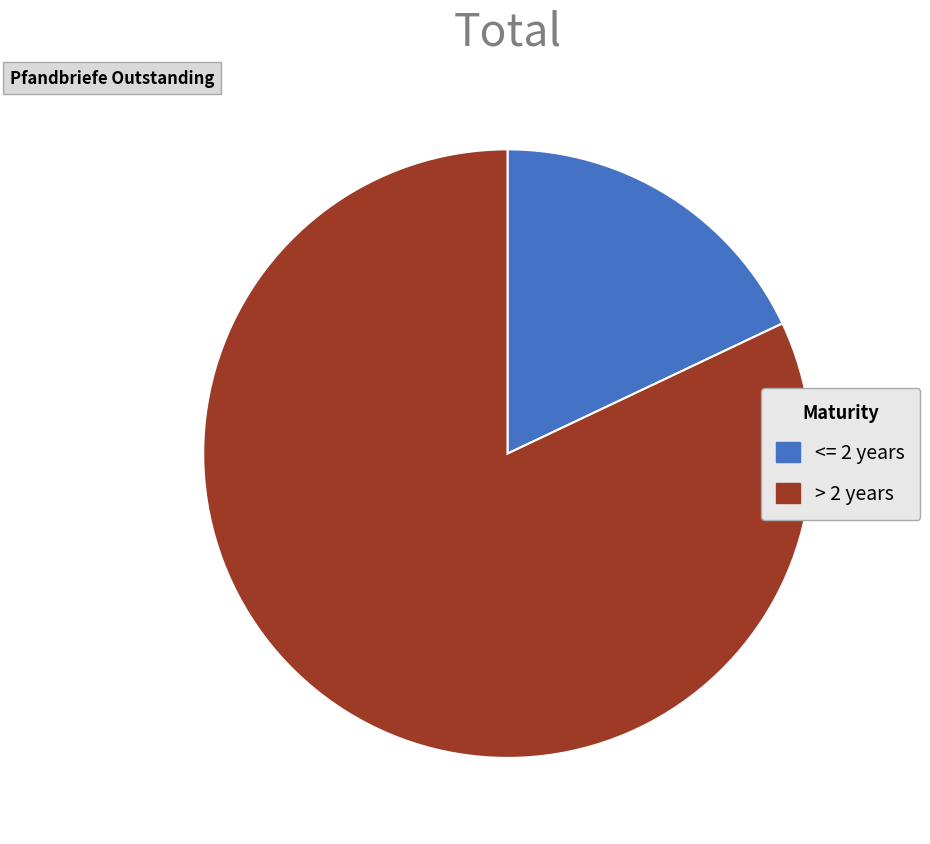

True or false: > 2 years accounts for 82% of the total.

True